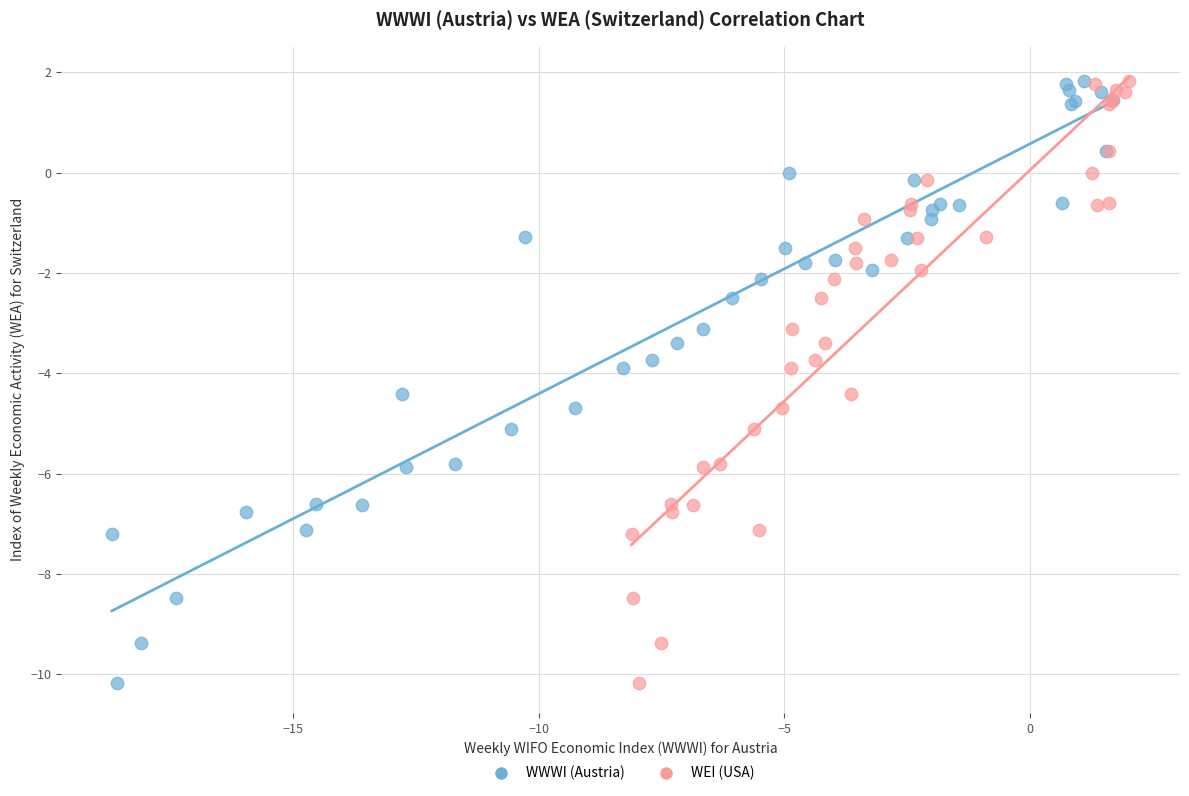

What are all the series names shown in the legend?

WWWI (Austria), WEI (USA)